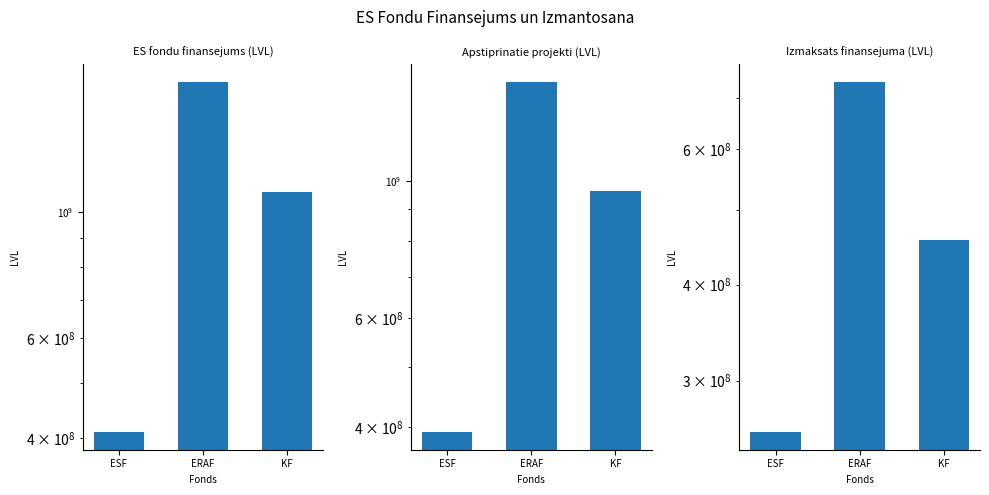

What is the approximate value of Apstiprinatie projekti (LVL) at KF?

961588809.8